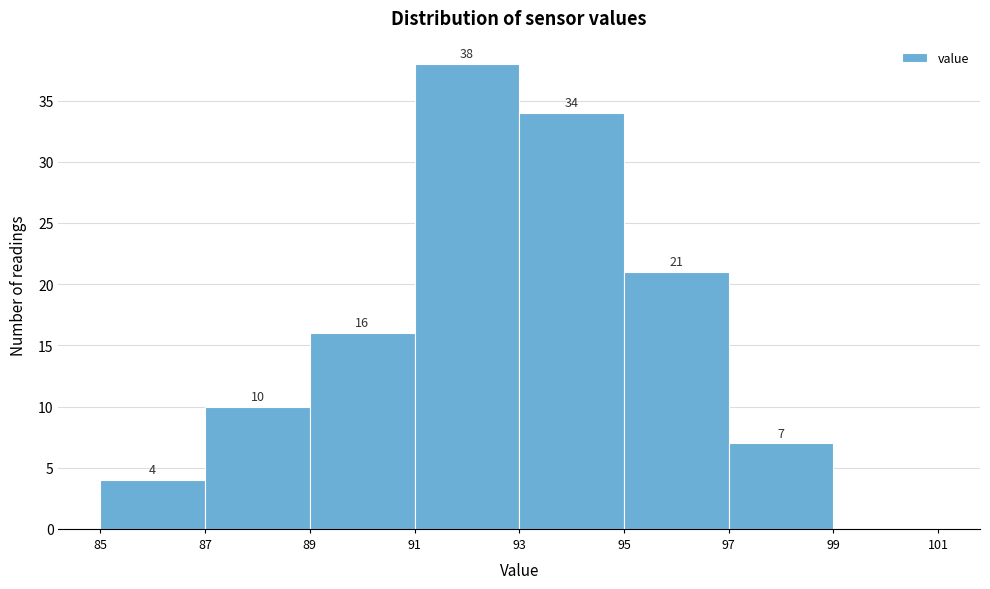

Over which range of the x-axis is the bar tallest?

91 to 93